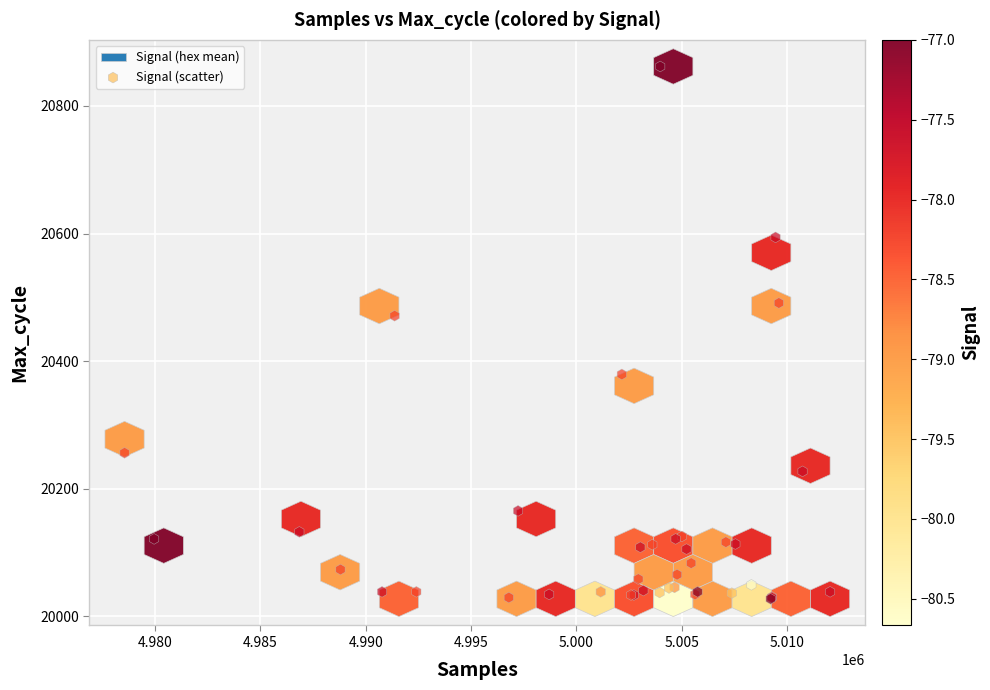

What Y value in the scatter plot is closest to 20444?

20471